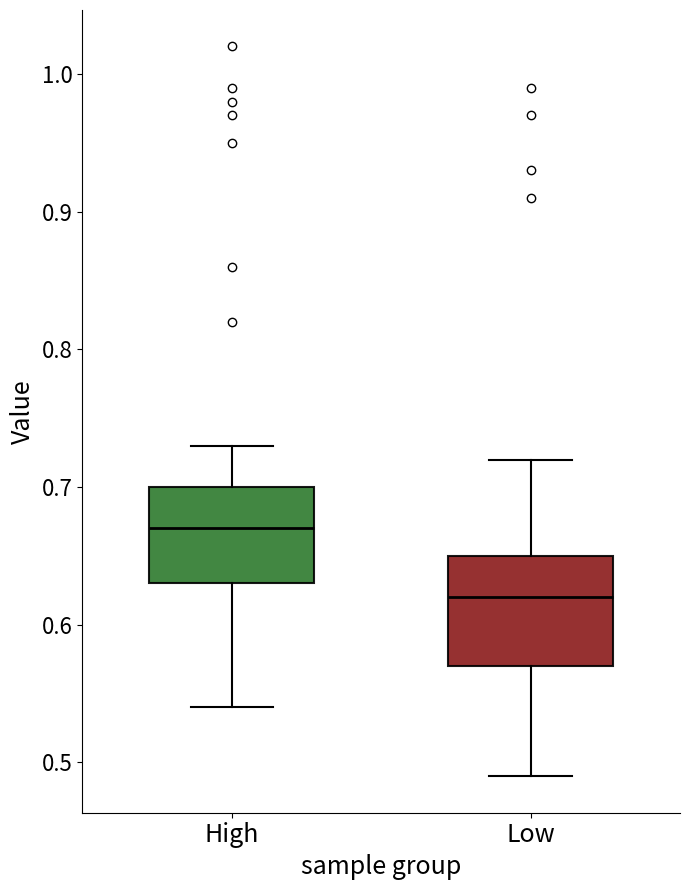

Reading left to right, read every box against the y-axis: the position of its median line, the range the box covers, and the ends of its whiskers. The values are not printed on the chart, so give them approximately, as read against the axis.

High: median 0.67, box 0.63 to 0.70, whiskers 0.54 to 0.73
Low: median 0.62, box 0.57 to 0.65, whiskers 0.49 to 0.72